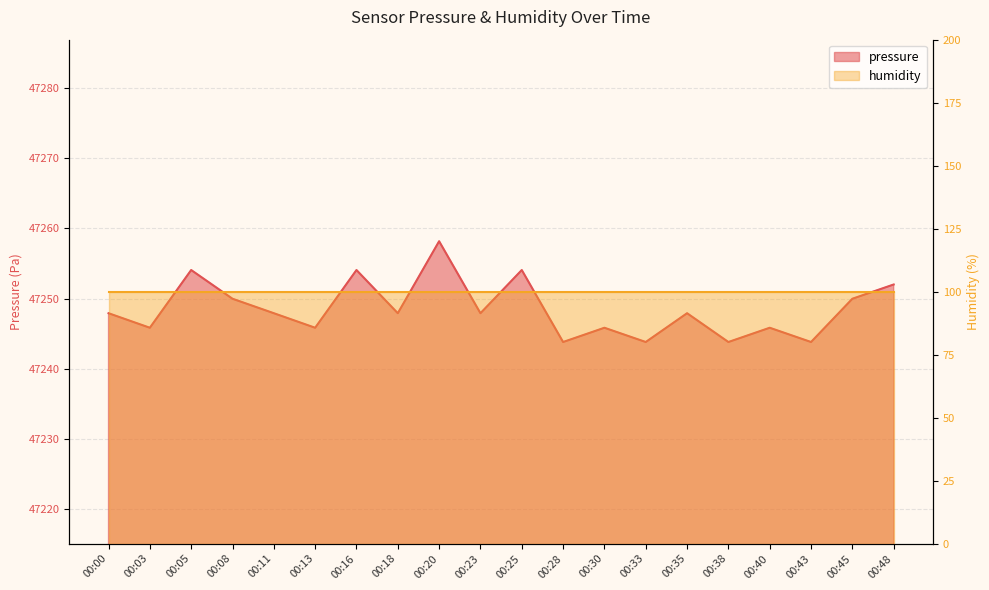

What is the change in value from 00:25 to 00:45?

-4.1